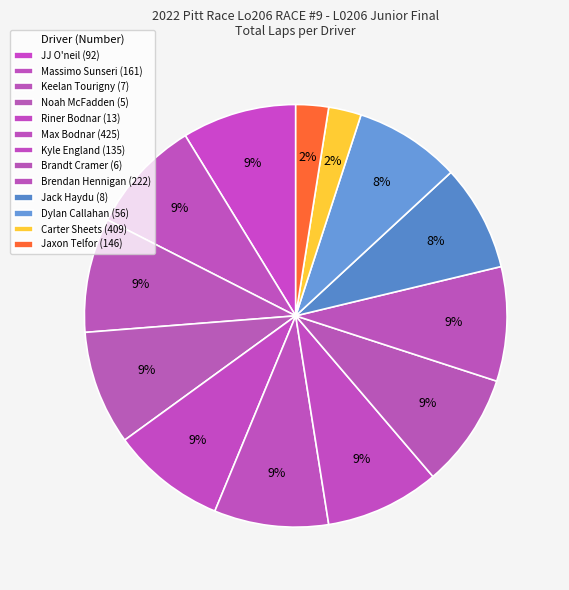

True or false: Max Bodnar (425) accounts for 23% of the total.

False